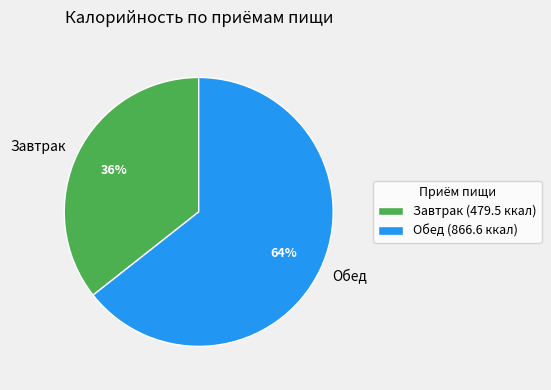

Is it true that Завтрак is 21% of the pie?

False